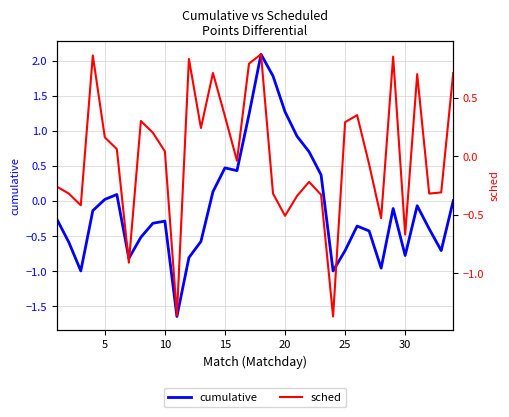

Which series ends up on top after the final intersection of cumulative and sched?

sched